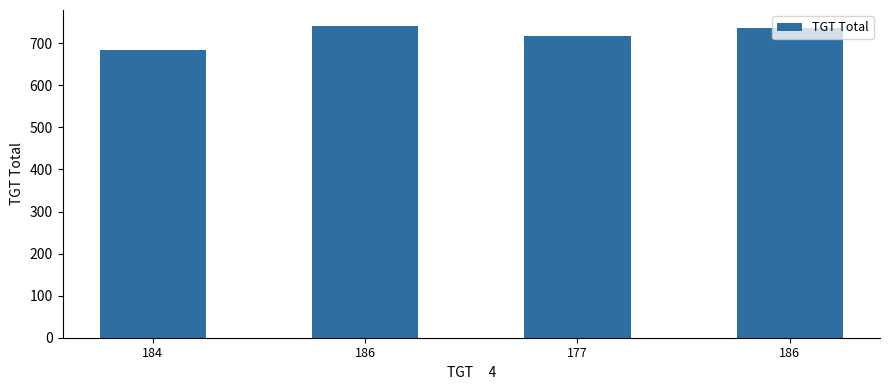

Is it true that the value at 177 is 1283.1?

False